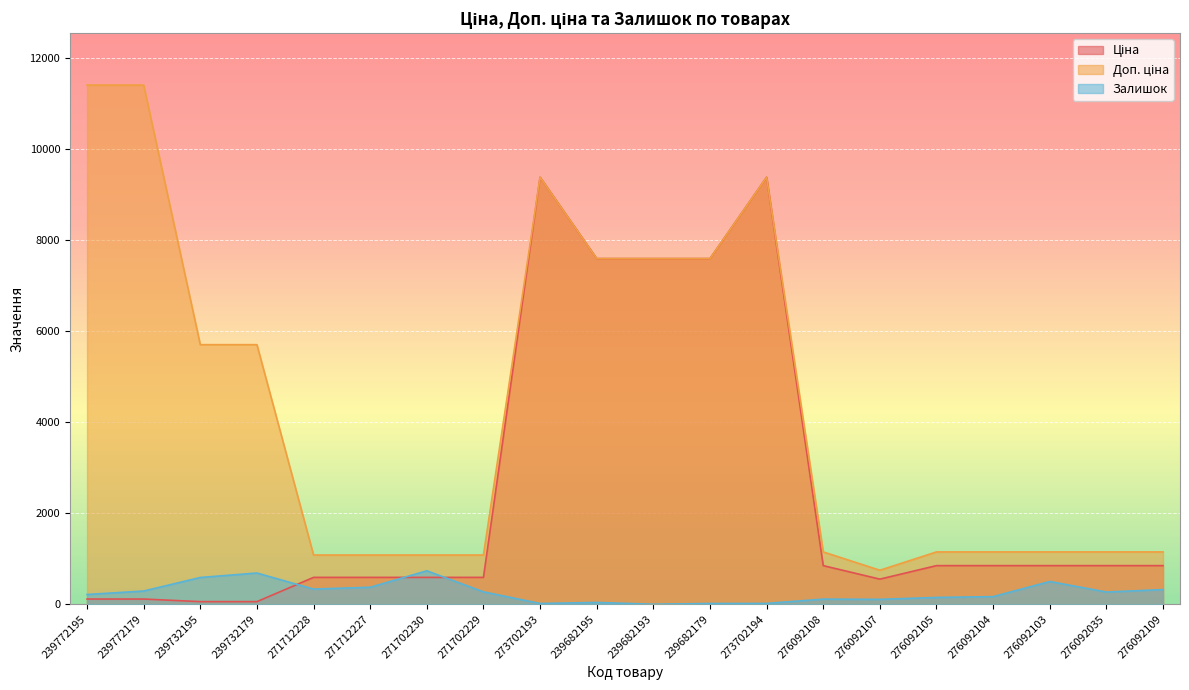

What is the label of the 16th point from the right?

271712228